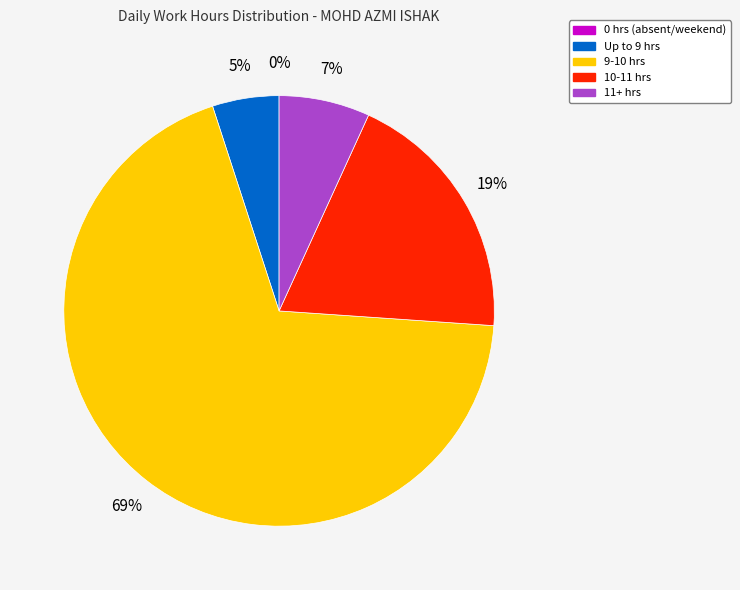

To the nearest percent, what is the average slice percentage?

20%